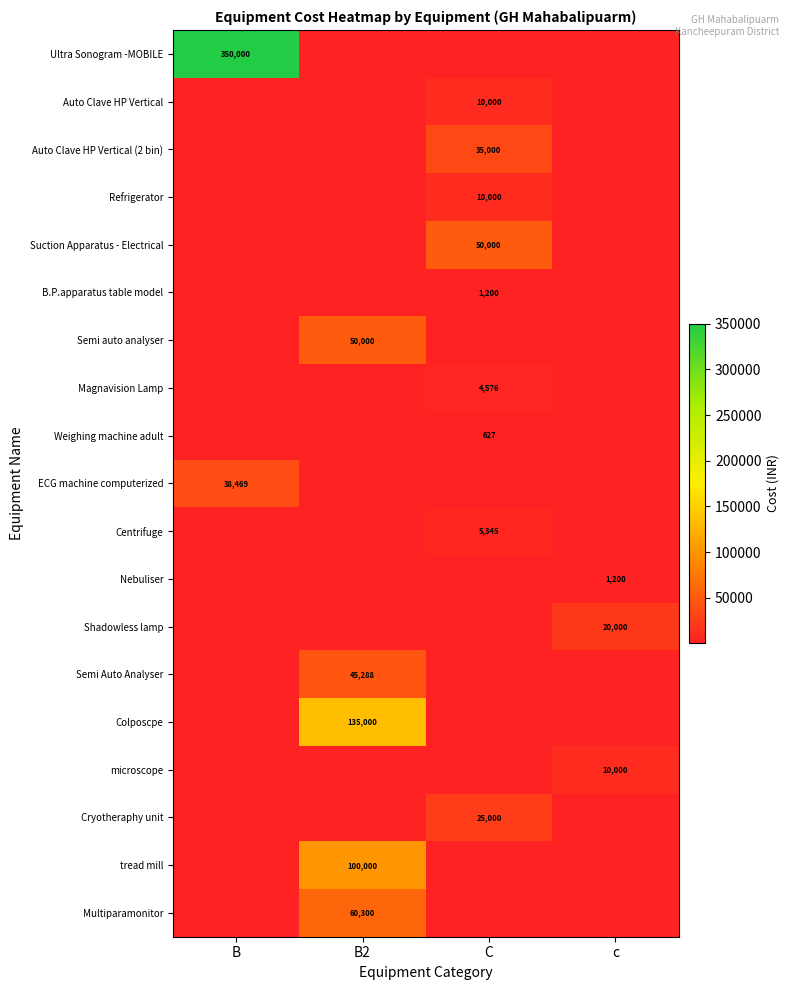

Between c and C, which is larger?

c